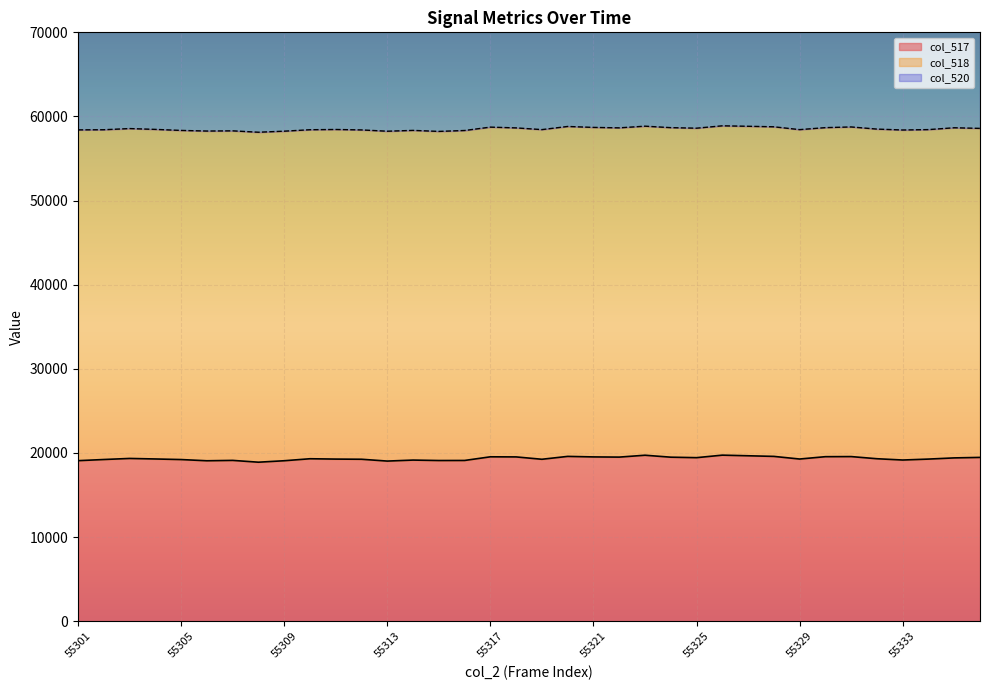

What is the maximum value shown in the chart?

65535